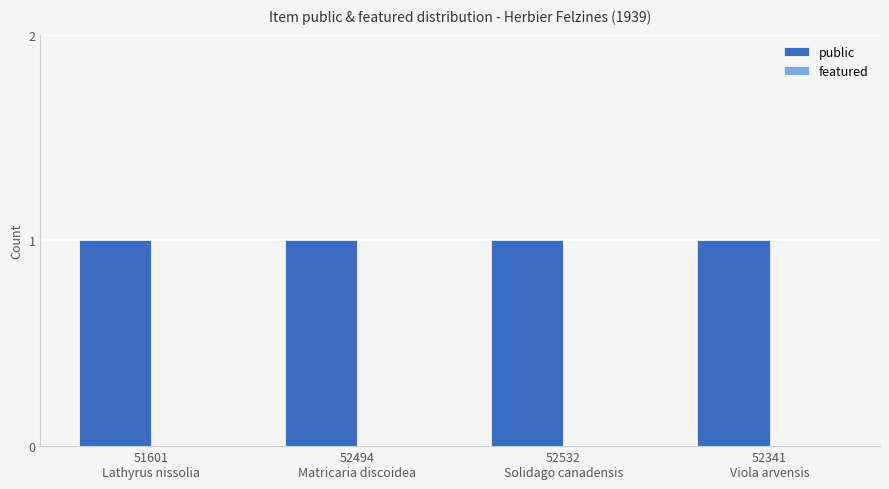

How many bars are there in total?

8